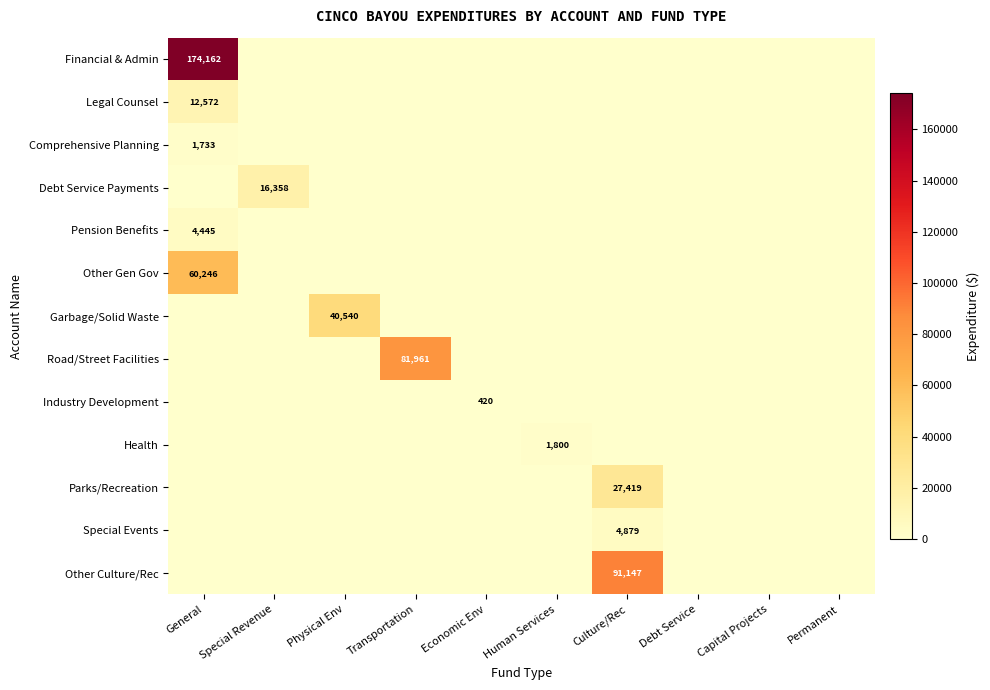

Between General and Debt Service, which is larger?

General